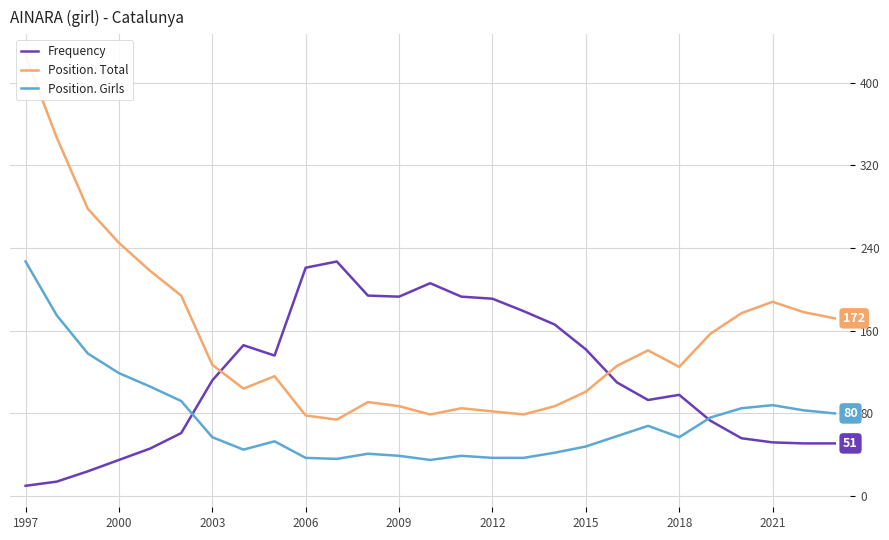

Which category has the highest value in the Position. Total series?

1997